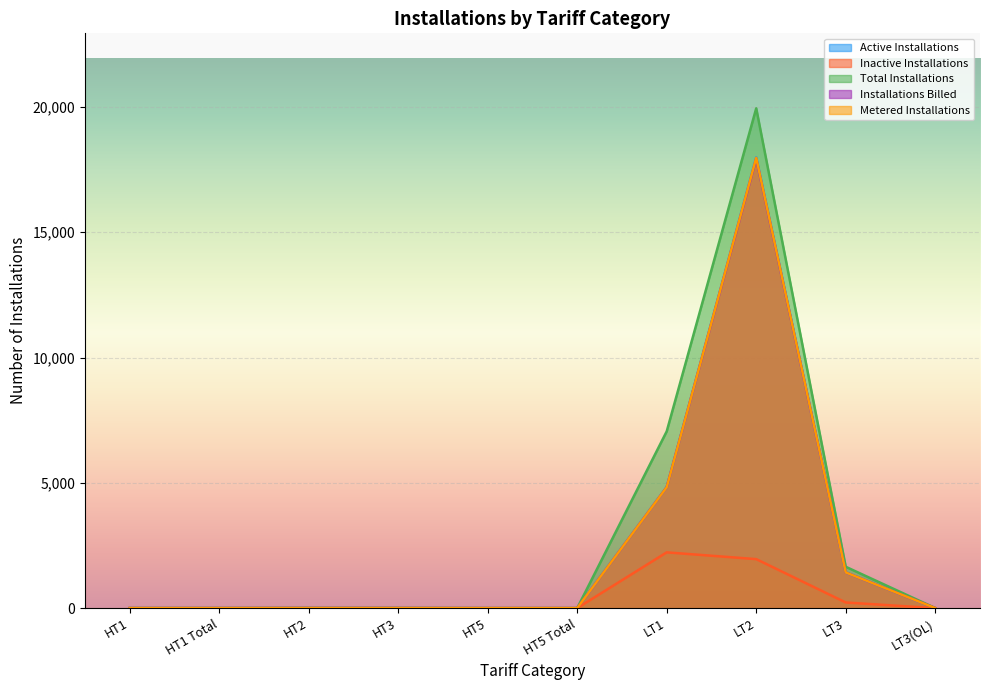

Where is the first local maximum for Installations Billed?

HT2